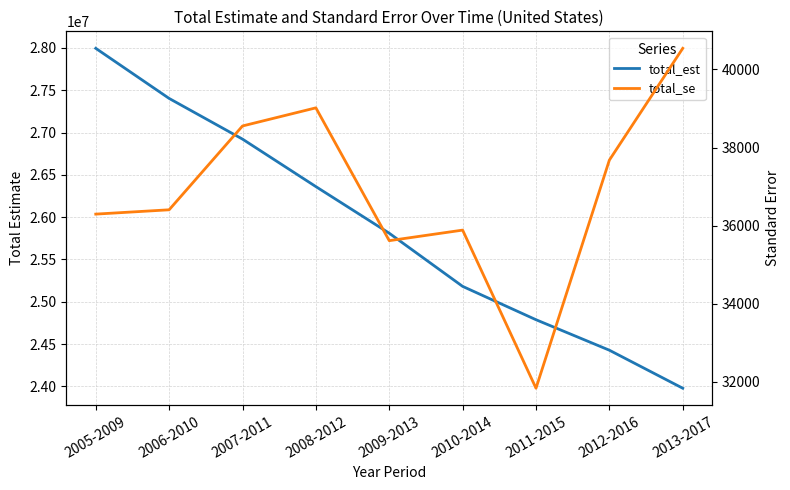

What is the maximum value for total_est?

27995356.0